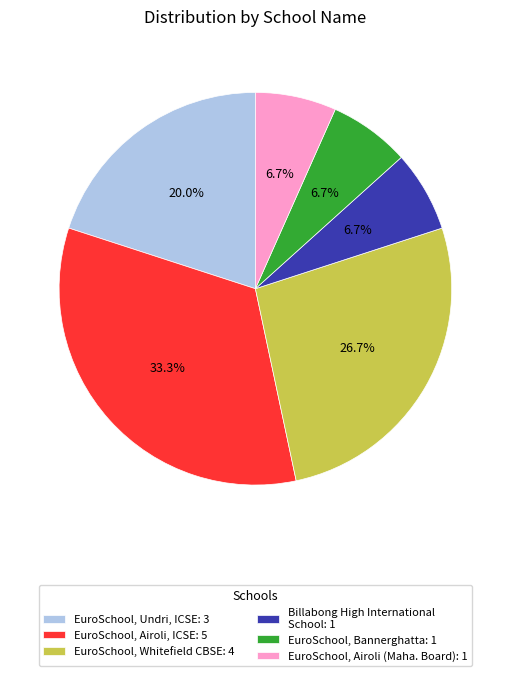

Count the number of slices in the pie.

6